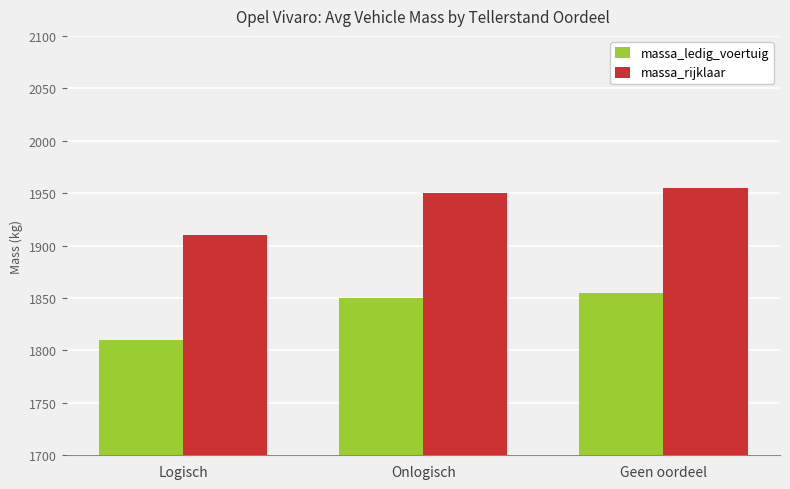

Which label corresponds to the smallest value in the chart?

Logisch